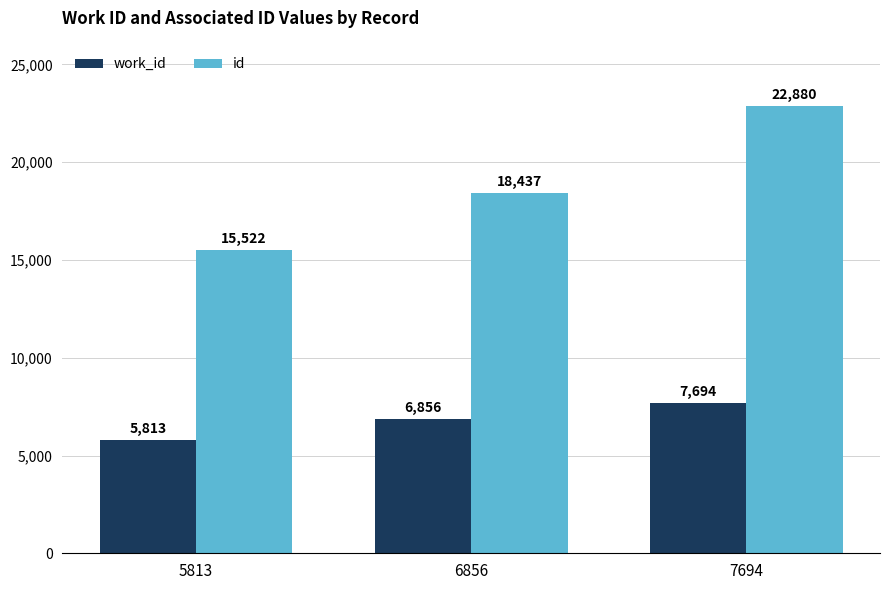

Is the value of work_id at 7694 greater than the value of id at 6856?

No